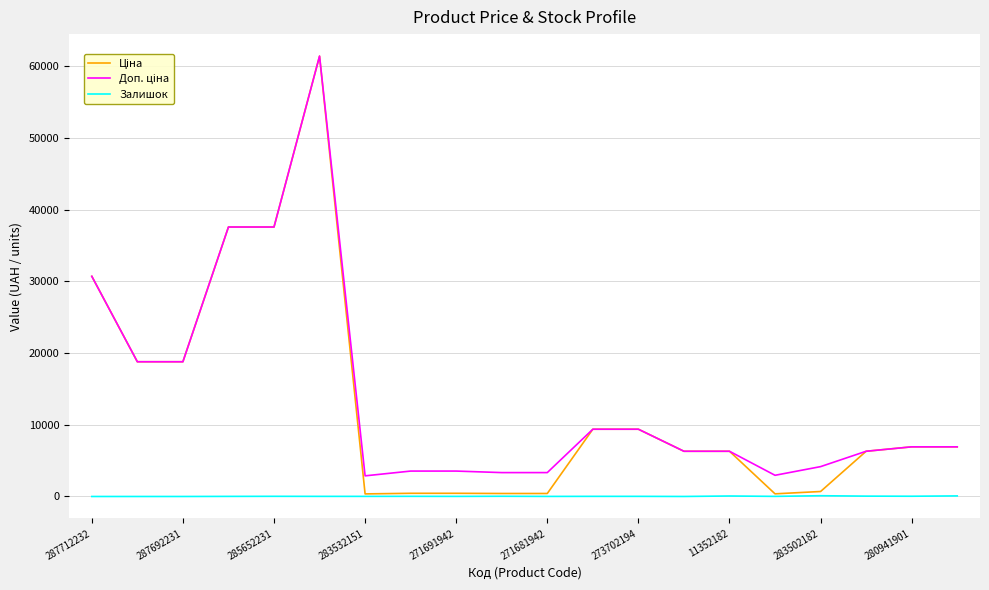

What is the greatest value displayed?

61434.3